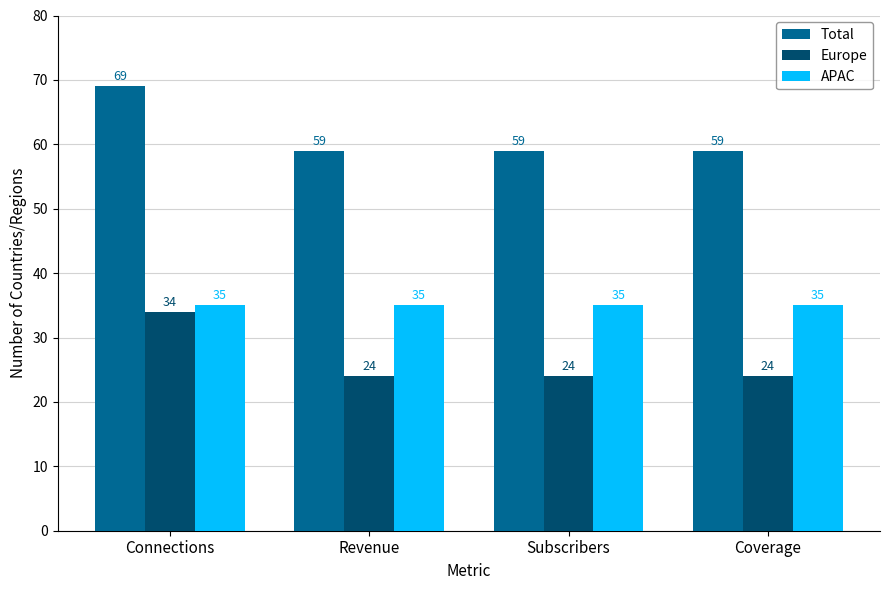

What is the difference between the highest and lowest values at Revenue?

35